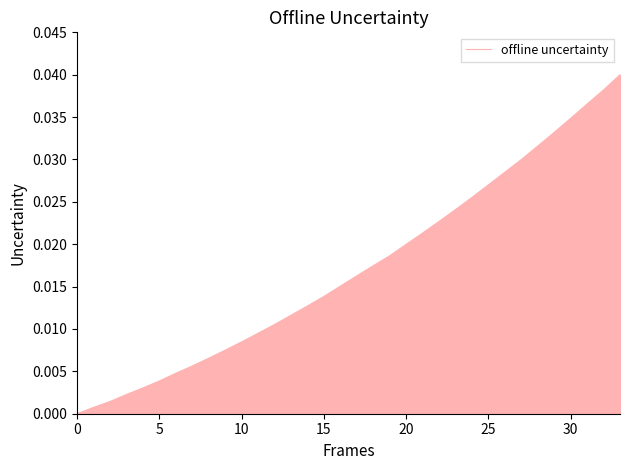

True or false: there are more than 0 points higher than both neighbors.

False